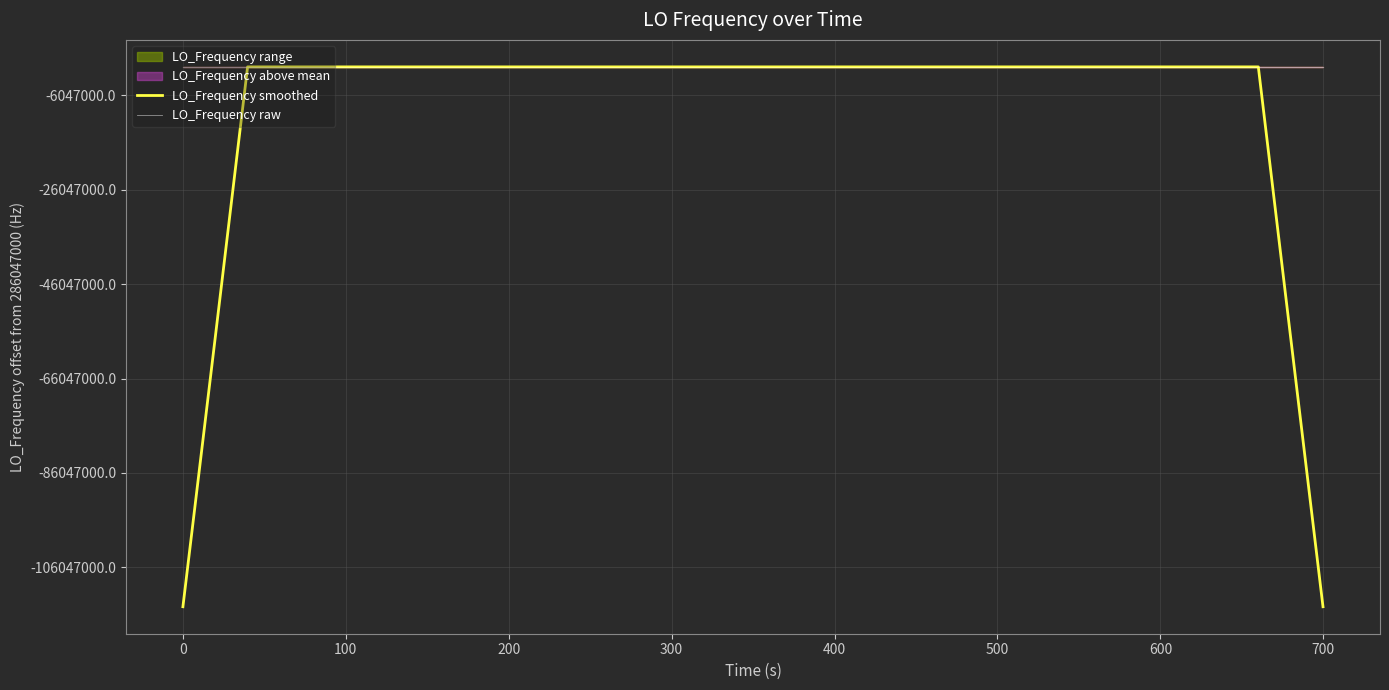

At which category is the sum across all series the highest?

500